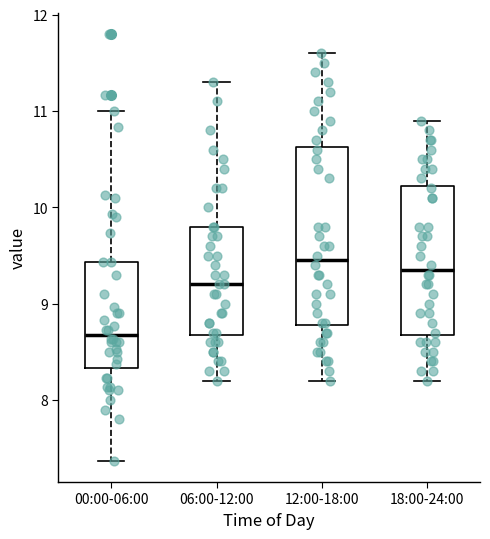

Comparing the boxes themselves (not the whiskers), which one is the tallest?

12:00-18:00